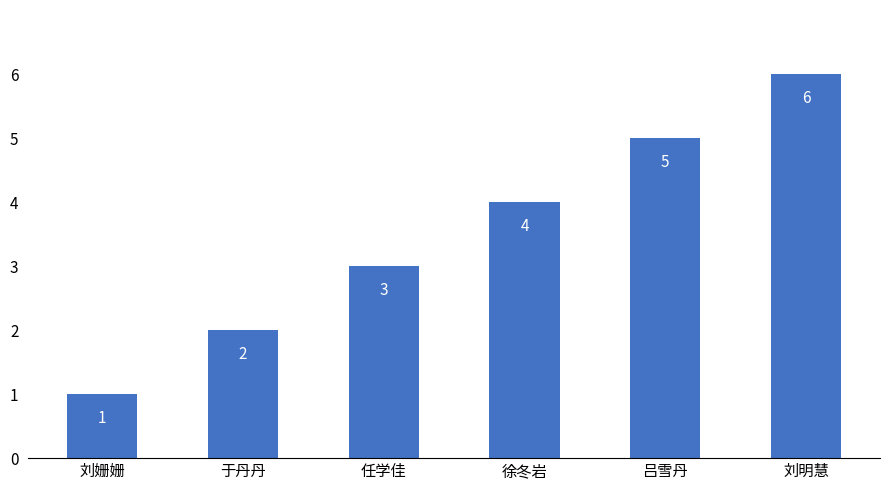

What is the greatest value displayed?

6